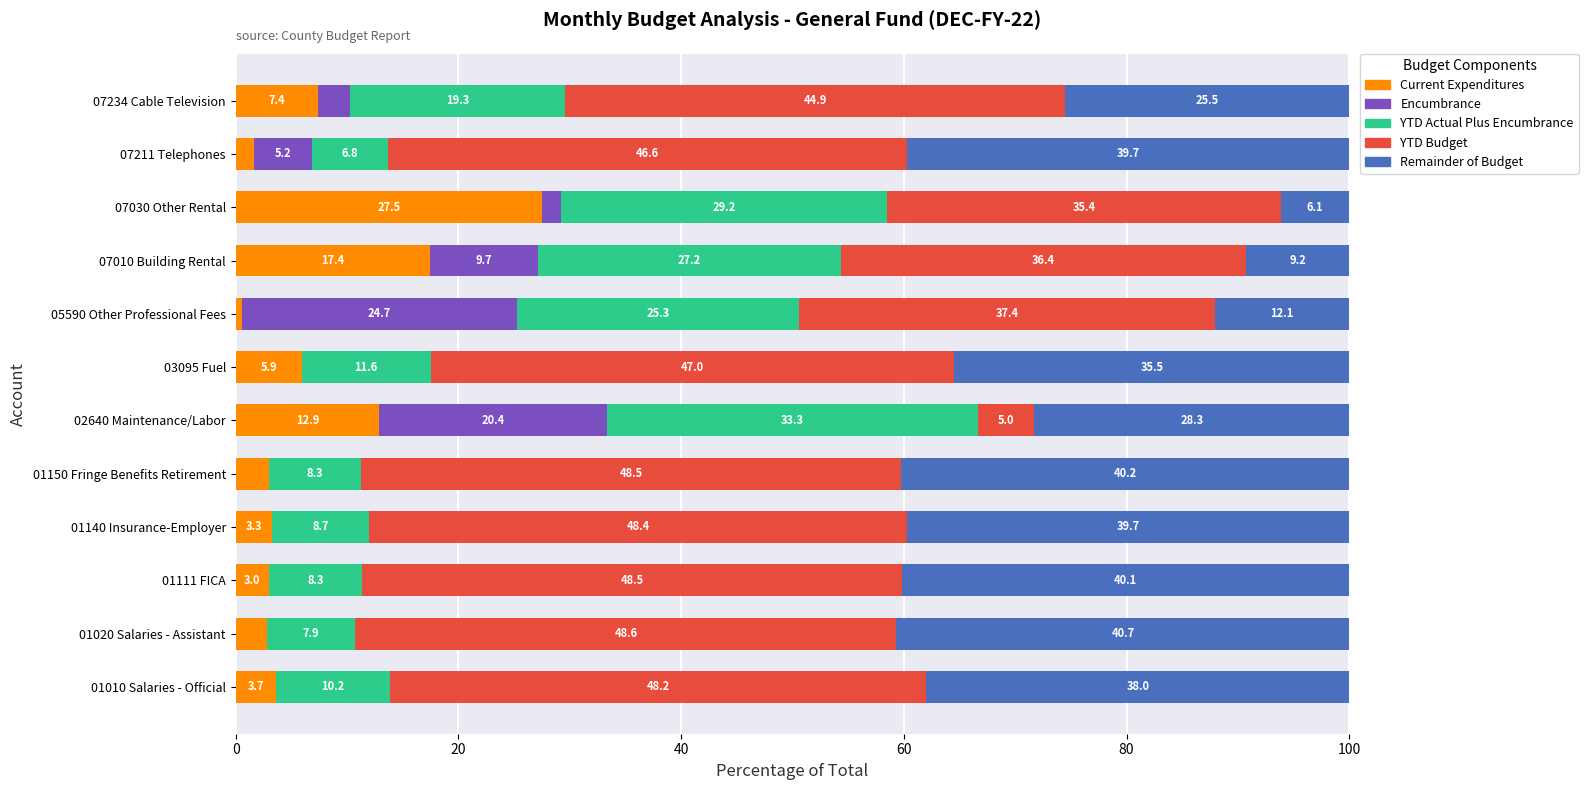

At which label is Current Expenditures closest to 14?

02640 Maintenance/Labor